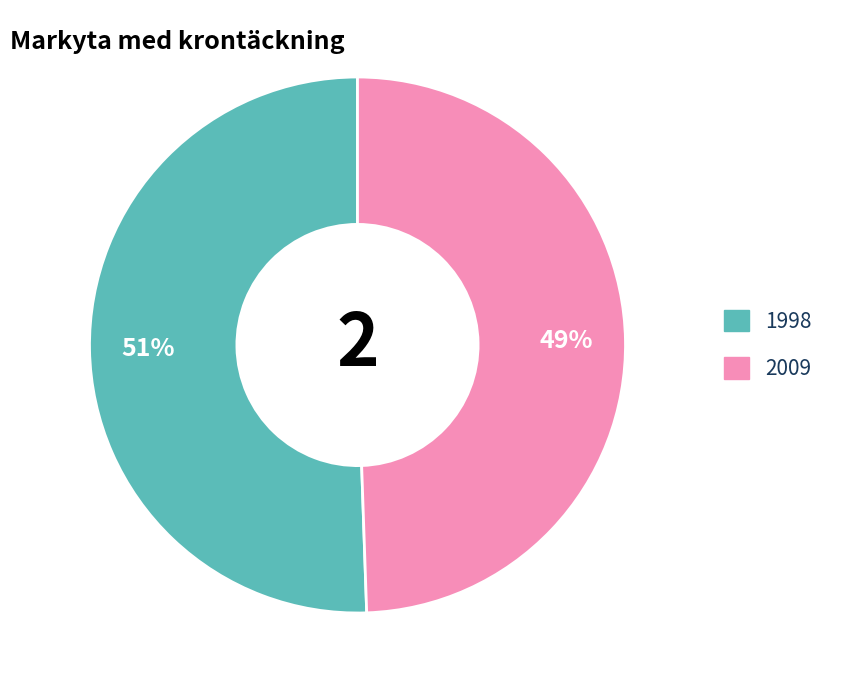

Do 1998 and 2009 together represent more than half of the pie?

Yes